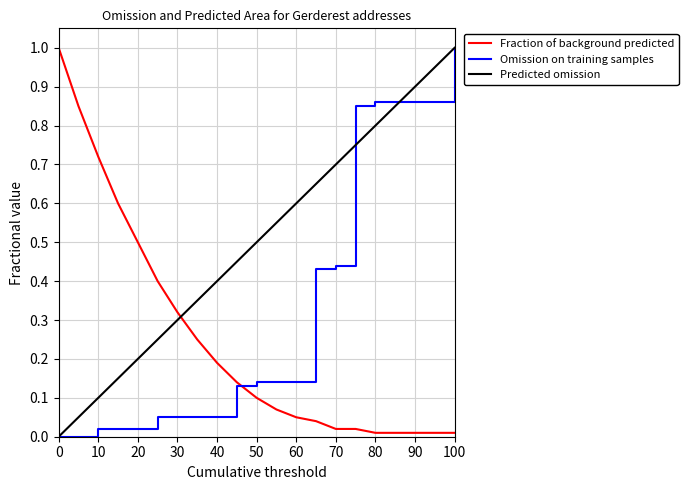

Which series has the largest total across all categories?

Predicted omission